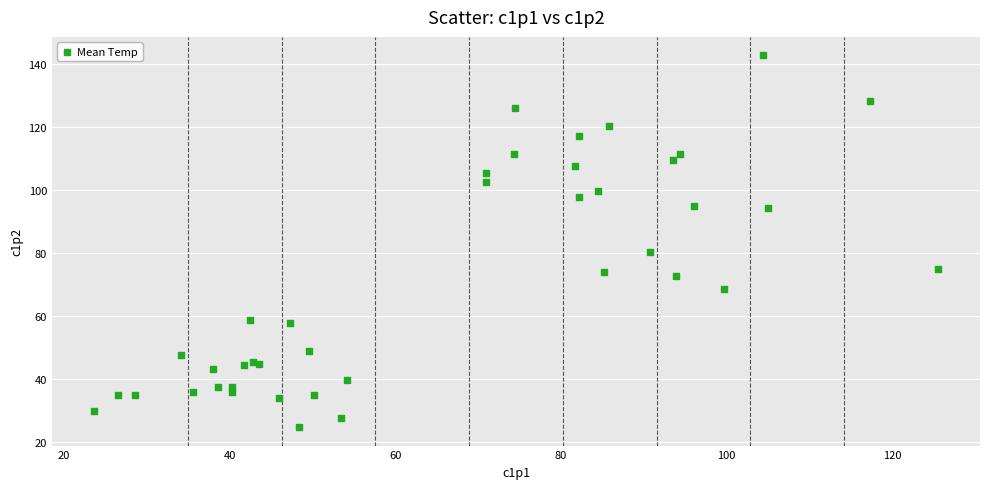

What Y value in the scatter plot is closest to 83?

80.4